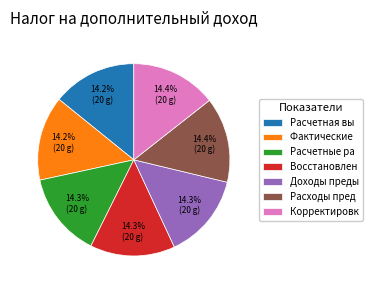

Combined, what portion of the pie is Расчетная вы and Доходы преды?

28.5%